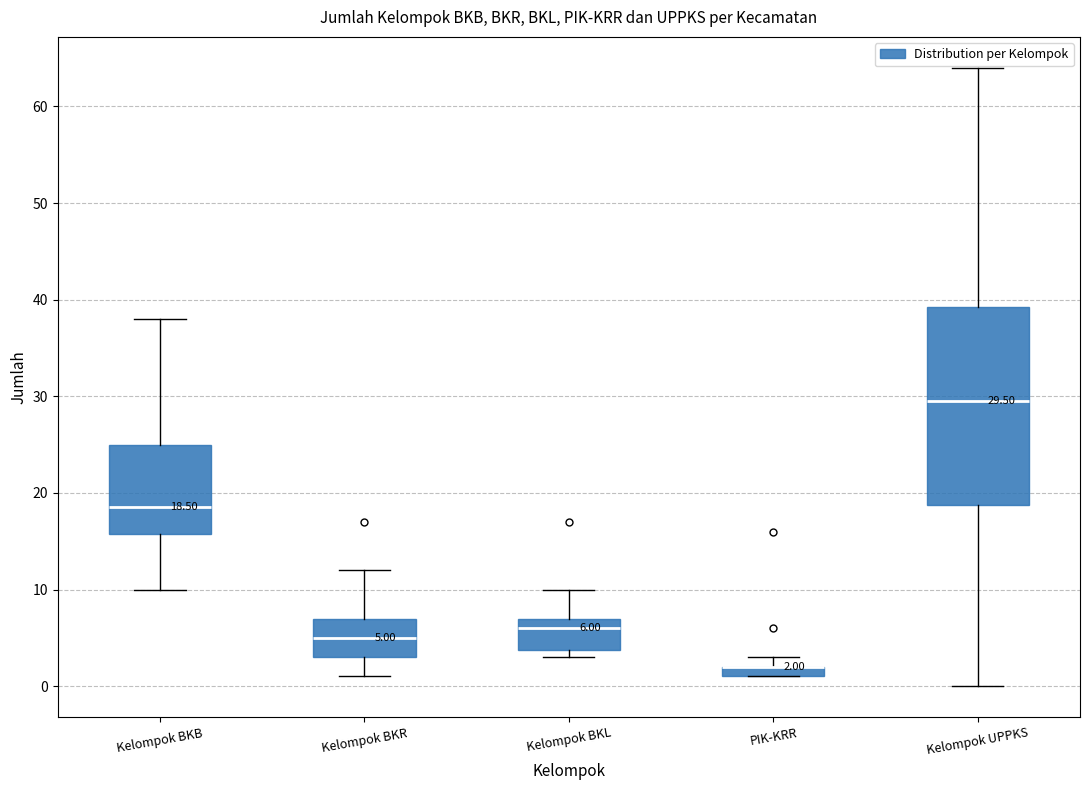

Which box is the tallest, from its lower edge to its upper edge?

Kelompok UPPKS